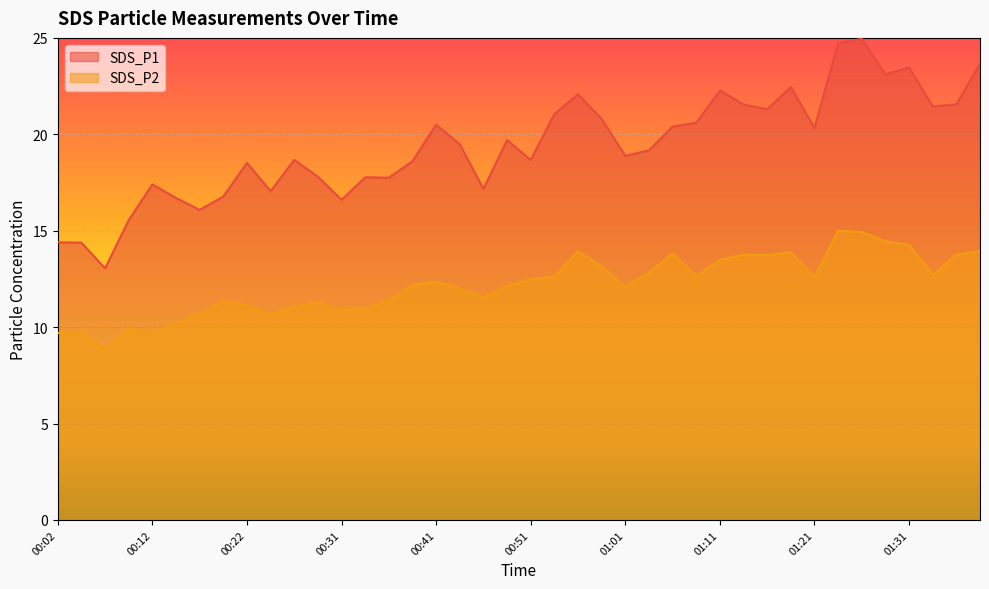

What is the value of the SDS_P2 point at the 12th from the left?

11.3